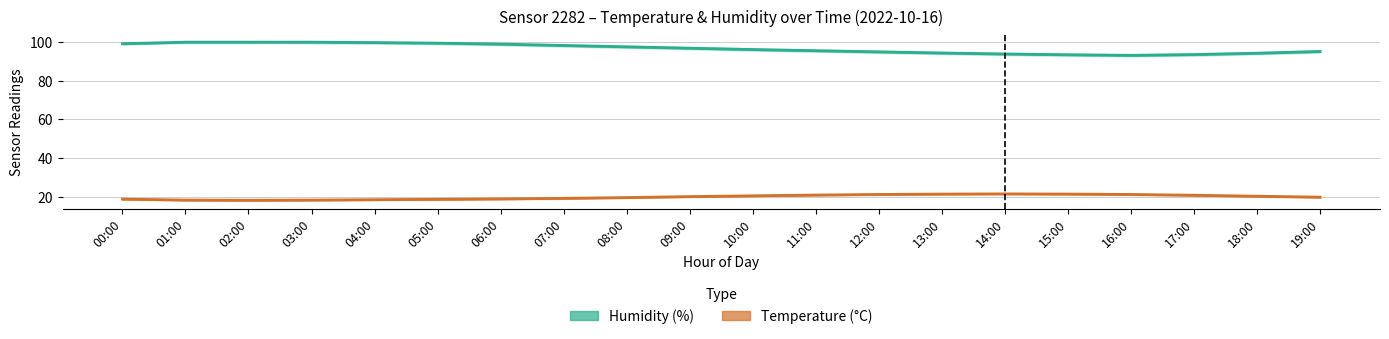

What is the label of the 2nd point from the right?

18:00